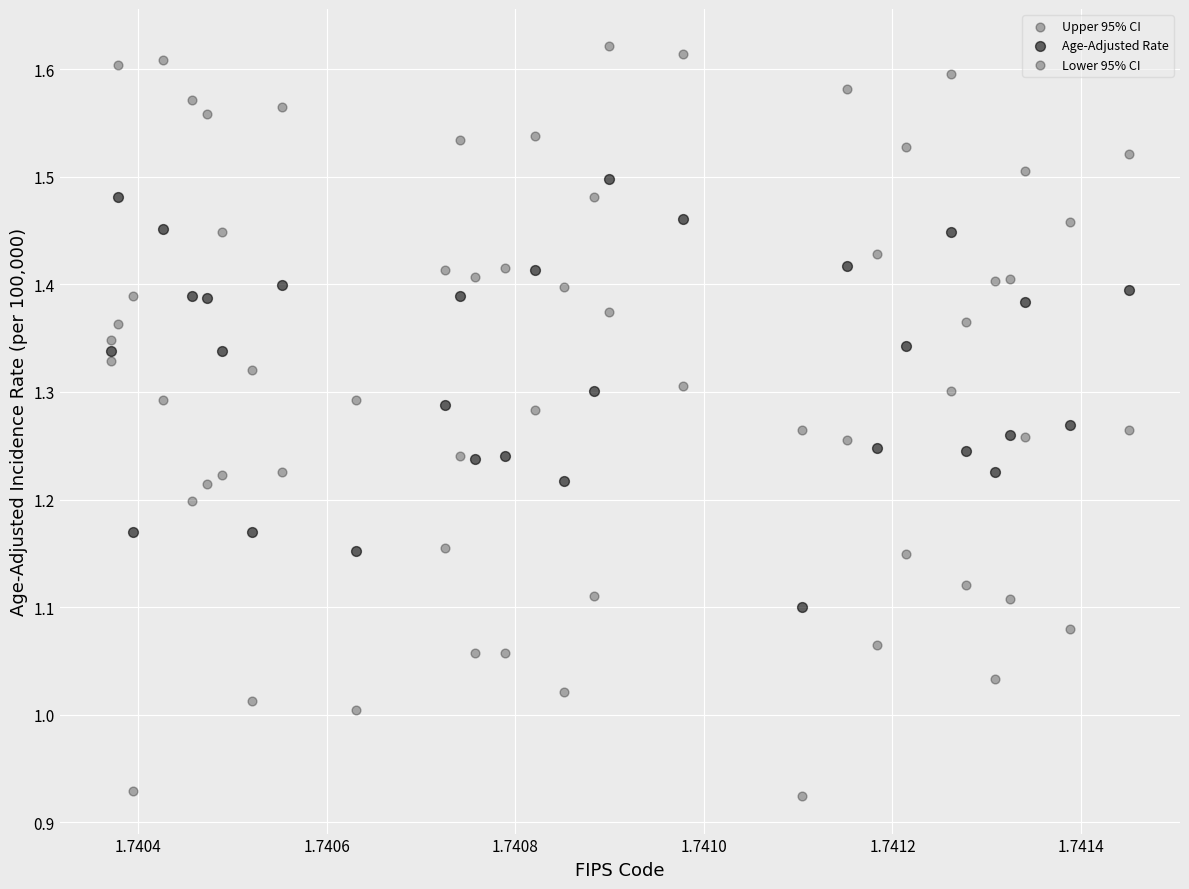

How many points are shown in the scatter plot?

90